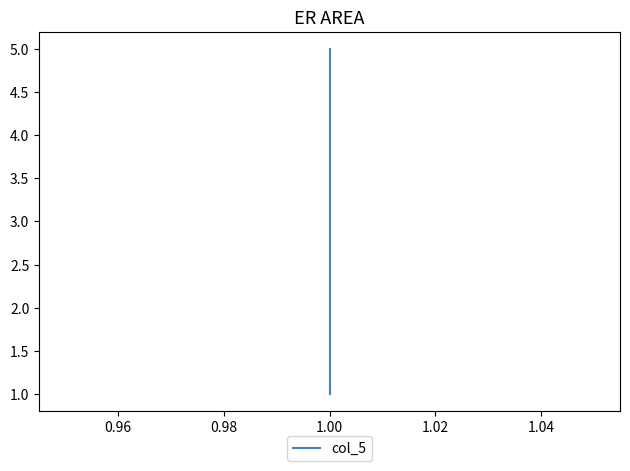

What is the maximum value shown in the chart?

5